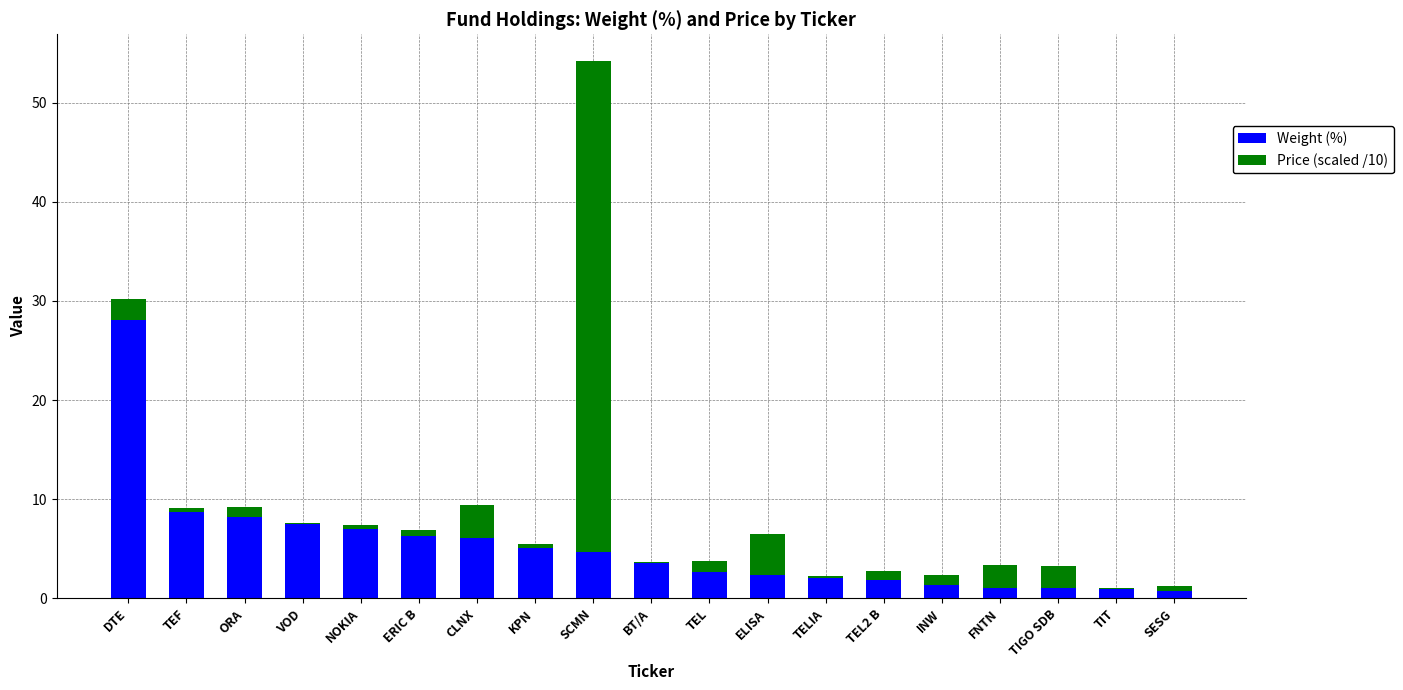

The Weight (%) series shows 4.7 at SCMN. True or false?

True